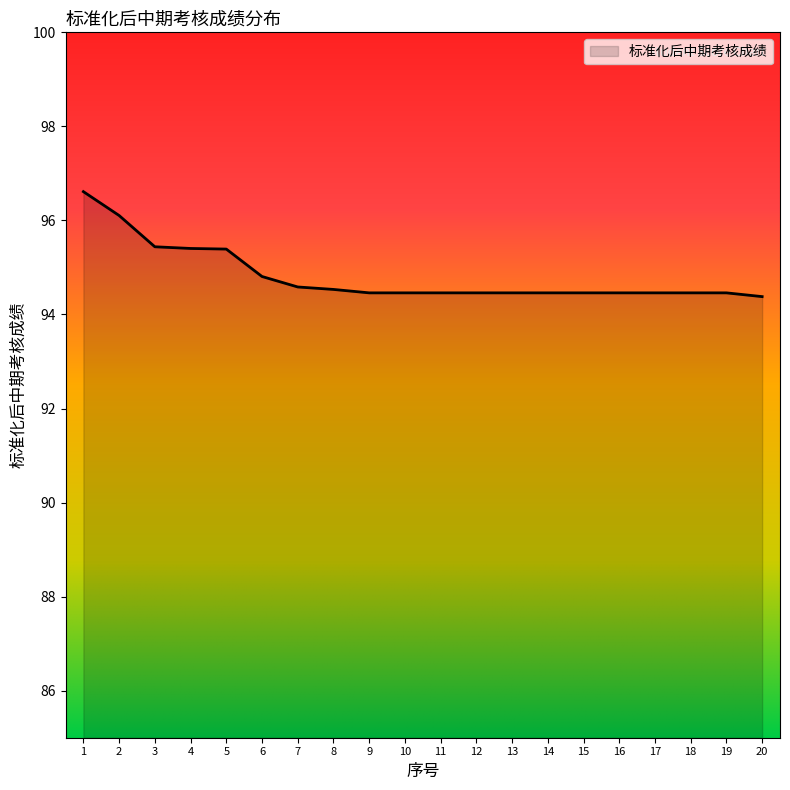

Is it true that the value at 11 is 160.4?

False